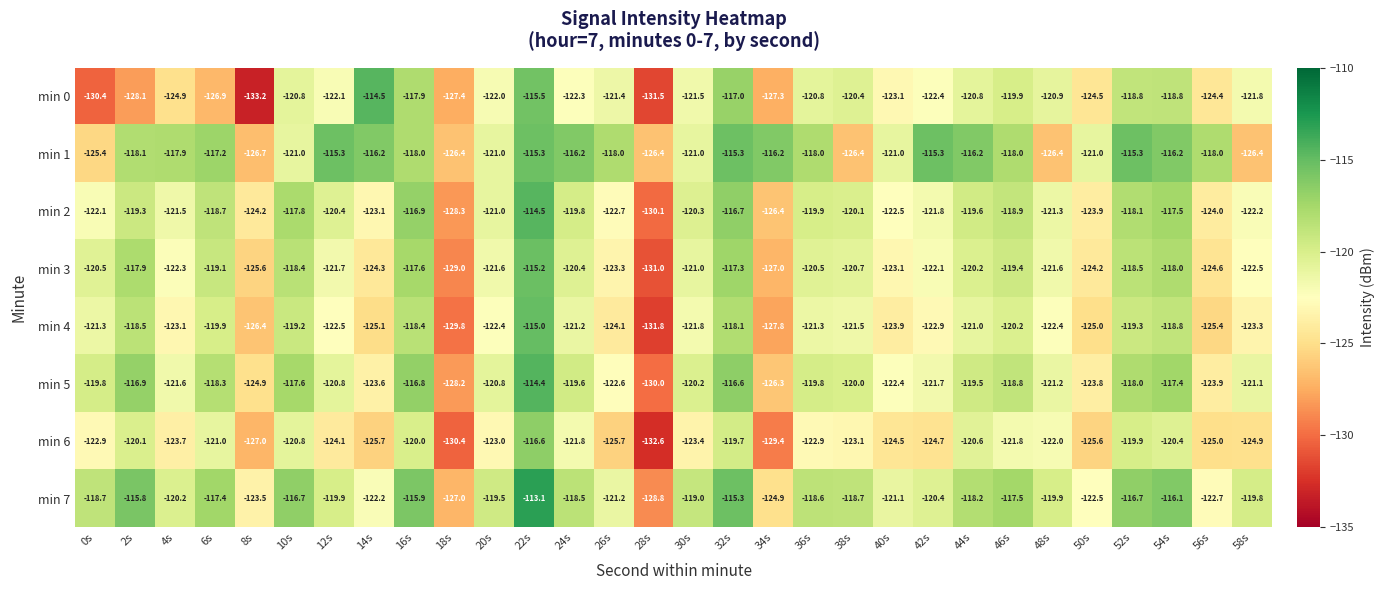

What is the difference between the highest and lowest values at 58s?

6.6